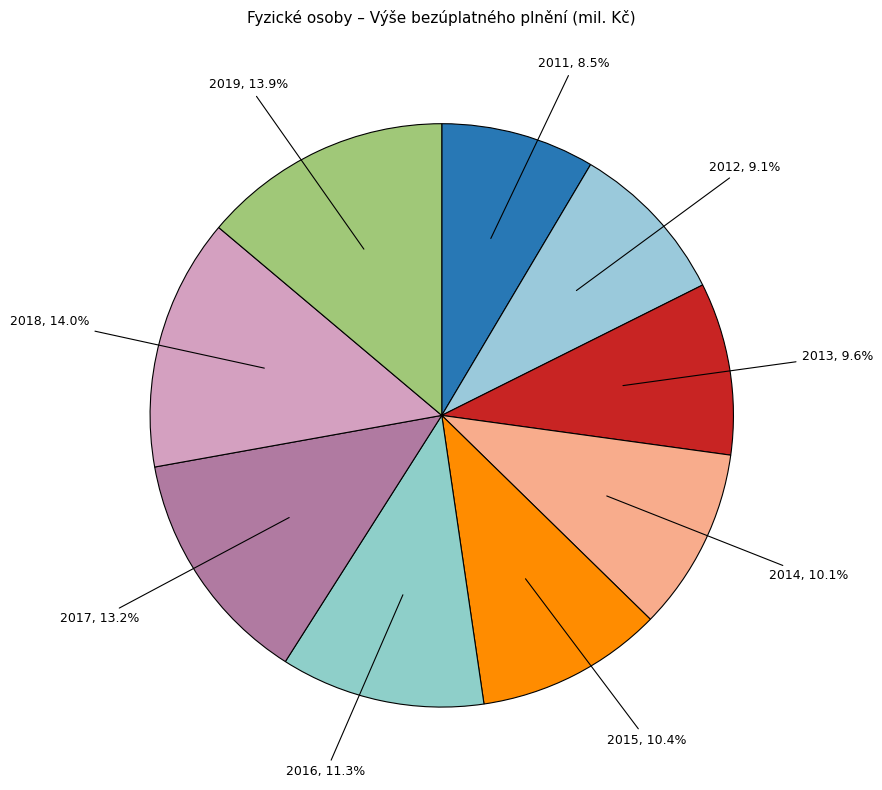

To the nearest percent, what is the difference between the 2016 and 2012 slice percentages?

2%